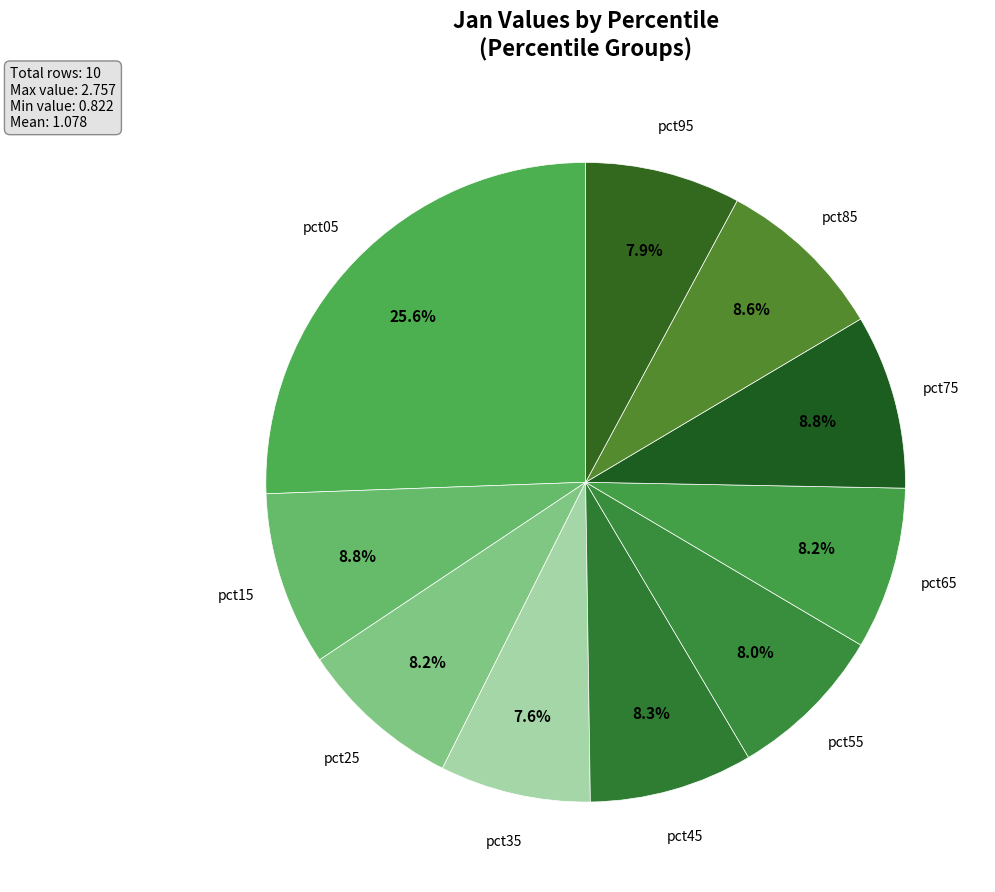

Which slice is the largest?

pct05